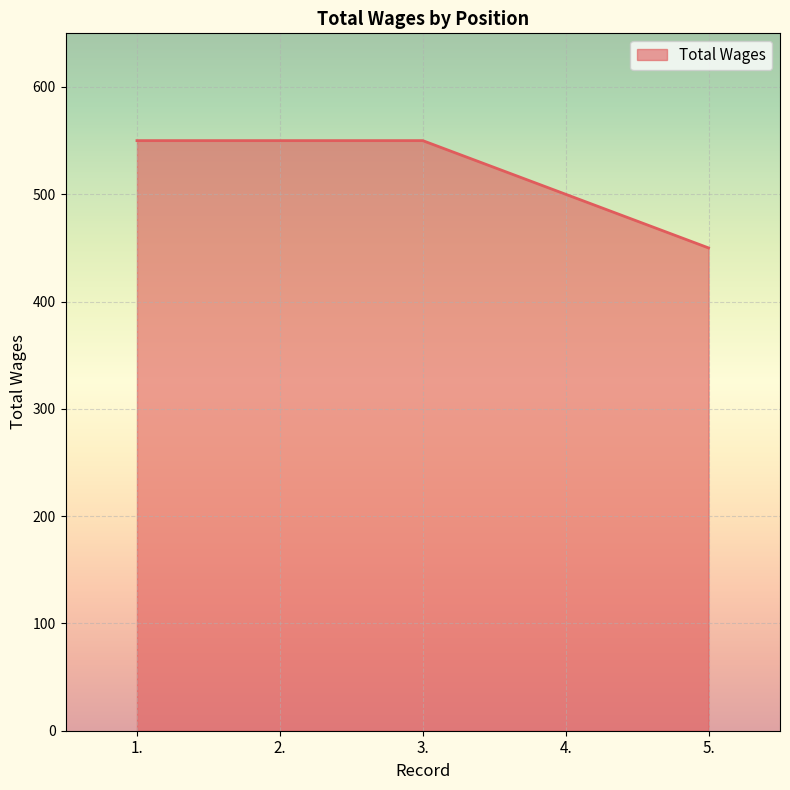

Is it true that the value at 5. is 450?

True